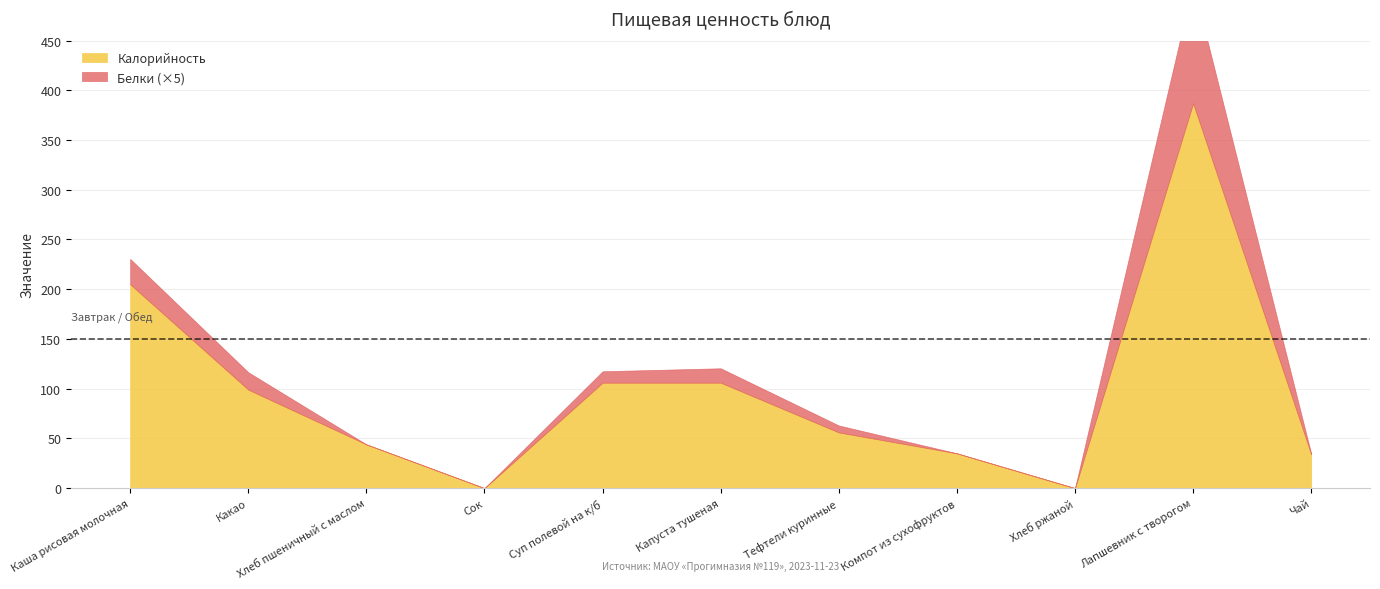

Is the value of Калорийность at Компот из сухофруктов greater than the value of Белки at Хлеб ржаной?

Yes